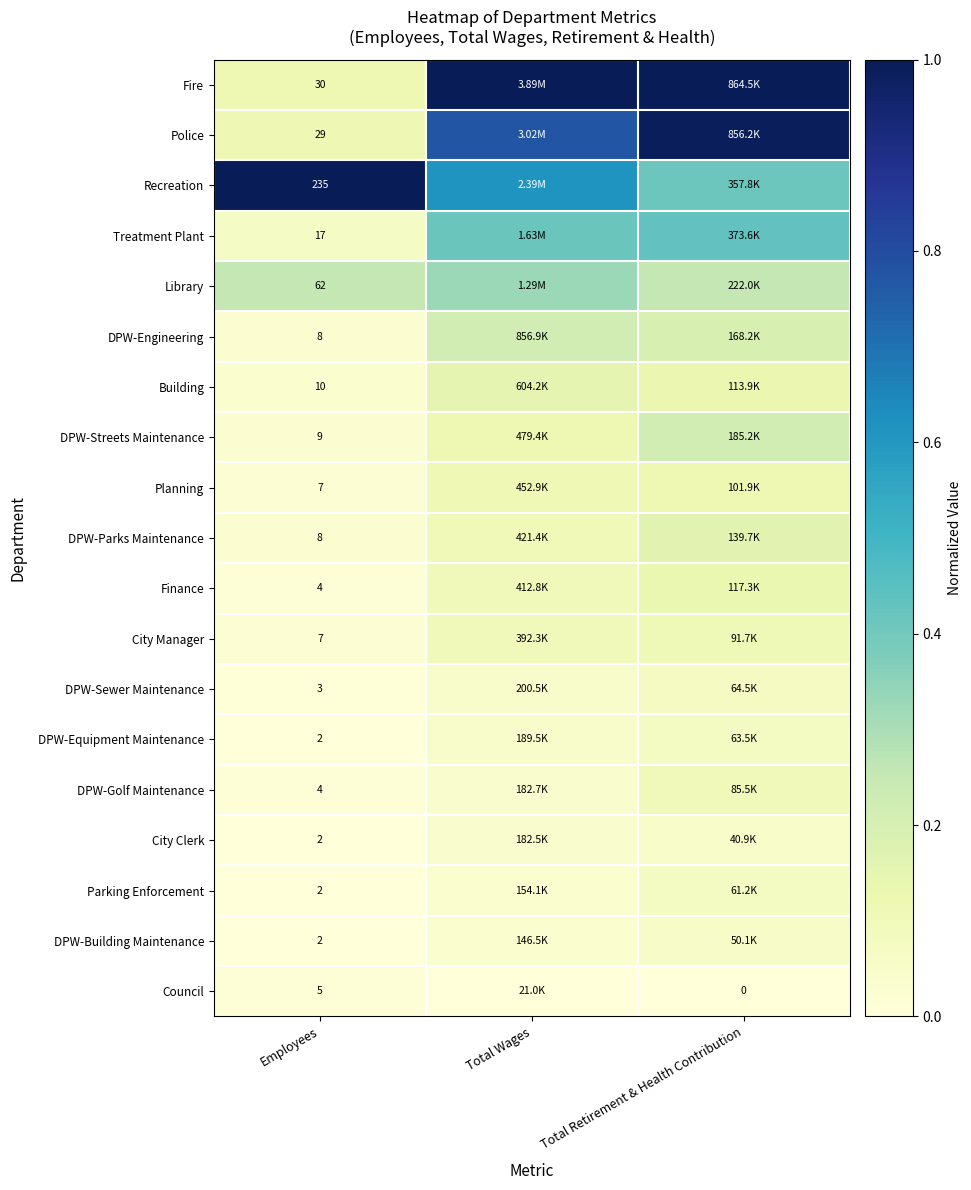

Which series has the widest spread of values?

Fire